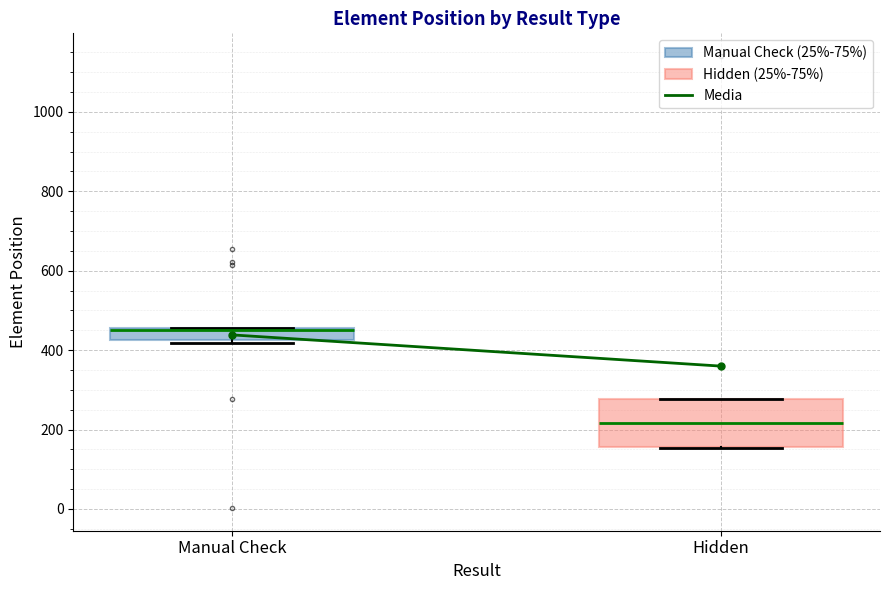

Which box is the tallest, from its lower edge to its upper edge?

Hidden